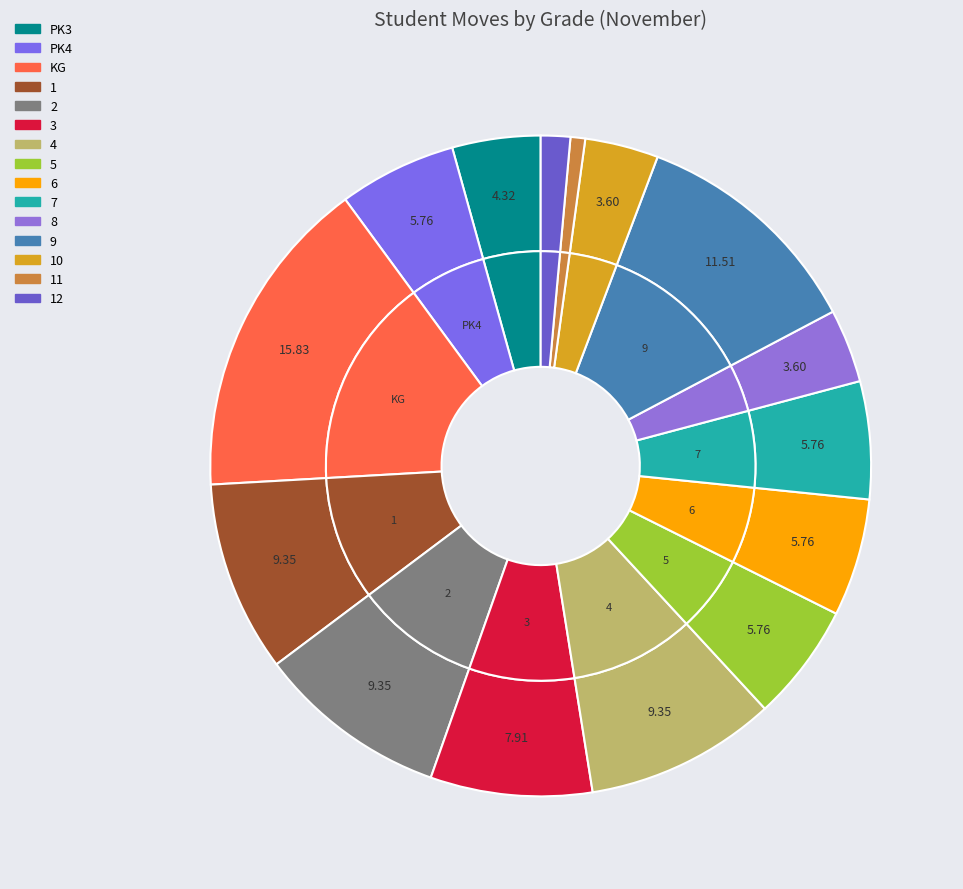

What percentage is the 11 slice, to the nearest percent?

1%